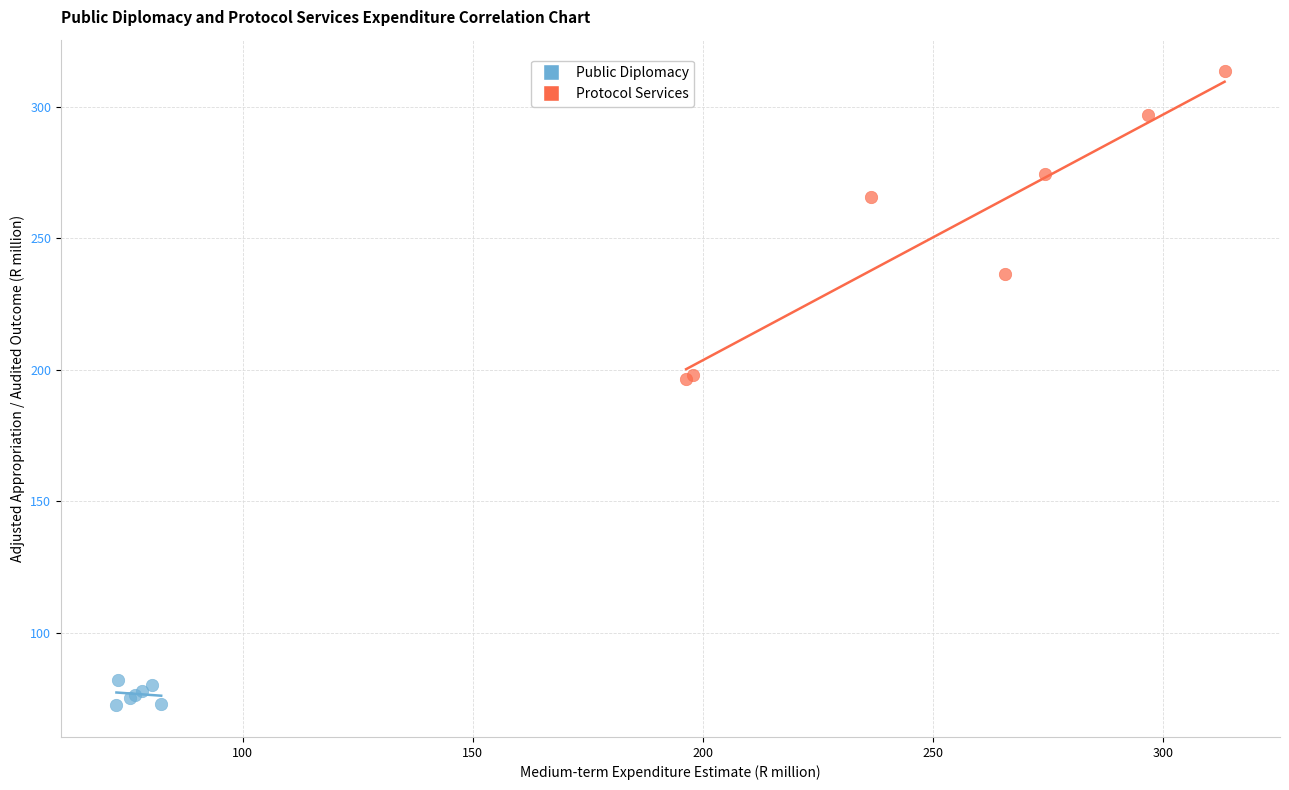

Which series reaches the maximum Y coordinate?

Protocol Services